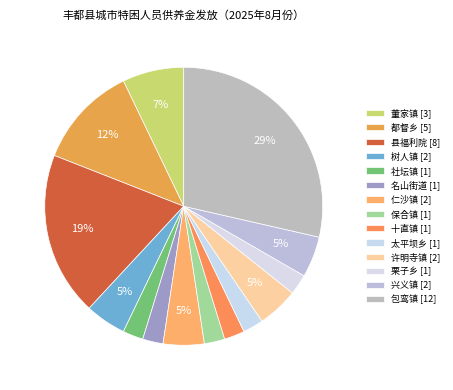

The 栗子乡 slice represents 2% of the pie. True or false?

True